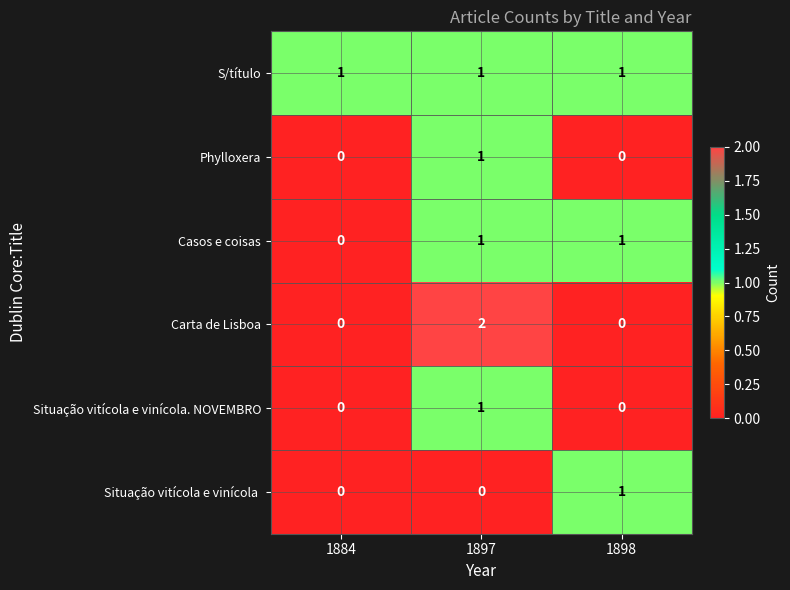

Which series has the largest range (max minus min)?

Carta de Lisboa